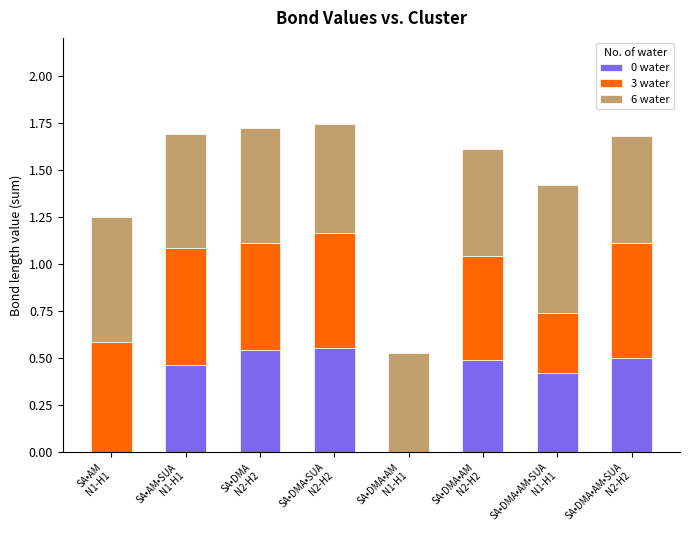

At which category is the sum across all series the highest?

SA•DMA•SUA
N2-H2